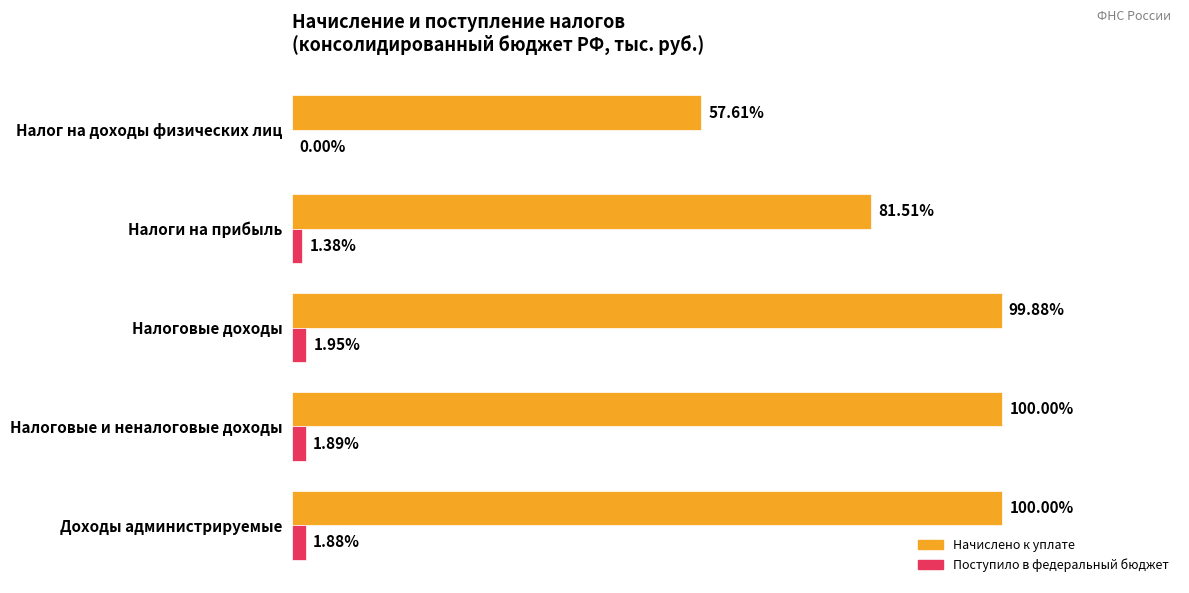

What are all the series names shown in the legend?

Начислено к уплате, Поступило в федеральный бюджет